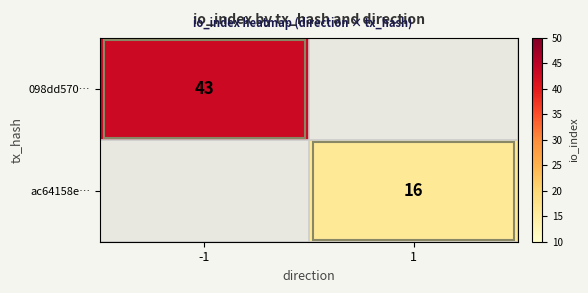

True or false: 098dd570… has a value of 19 at -1.

False